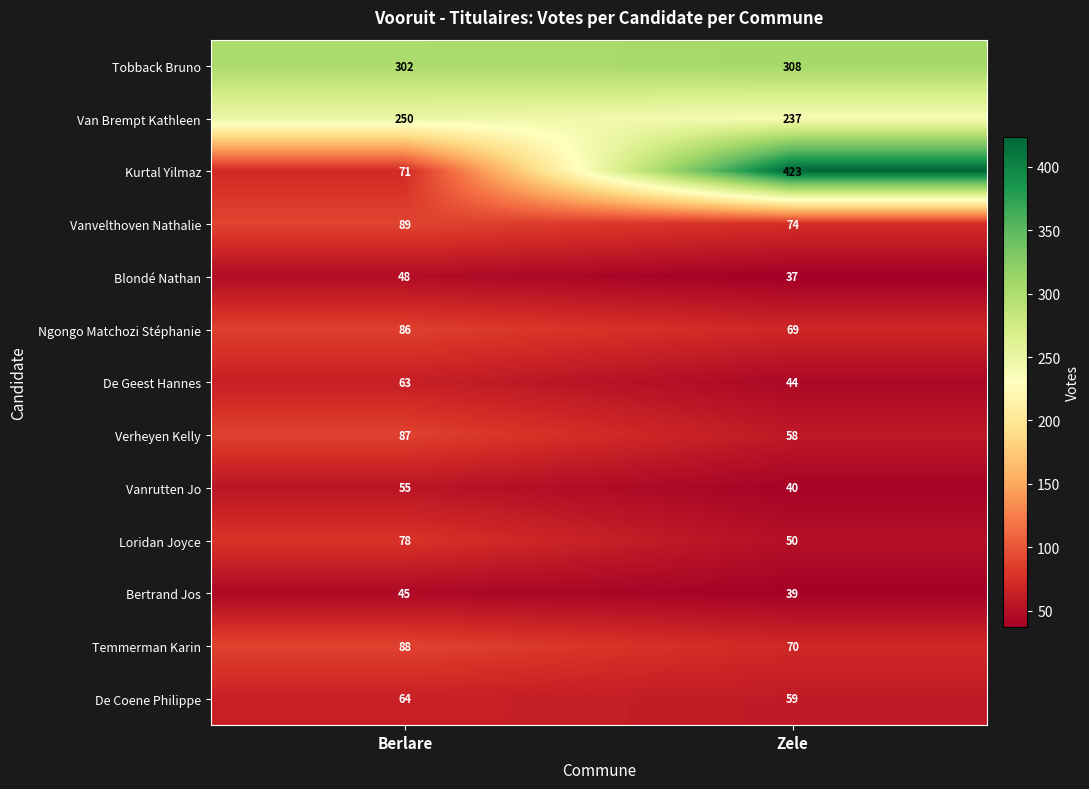

At which category is the sum across all series the highest?

Zele